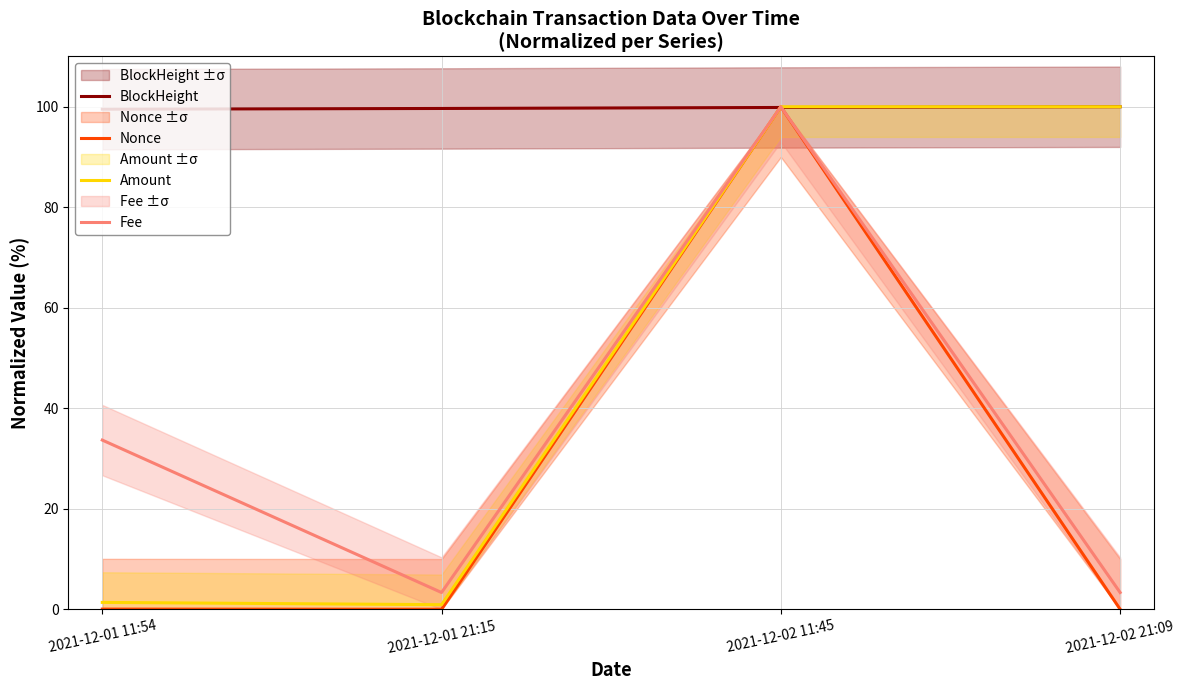

In Fee, how many points are higher than both neighbors (excluding endpoints)?

1